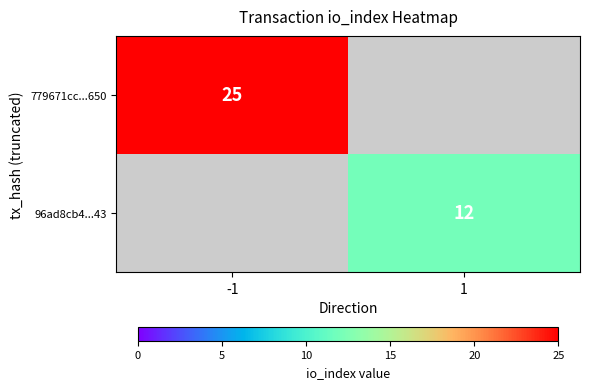

True or false: 96ad8cb4...43 has a value of 12 at 1.

True